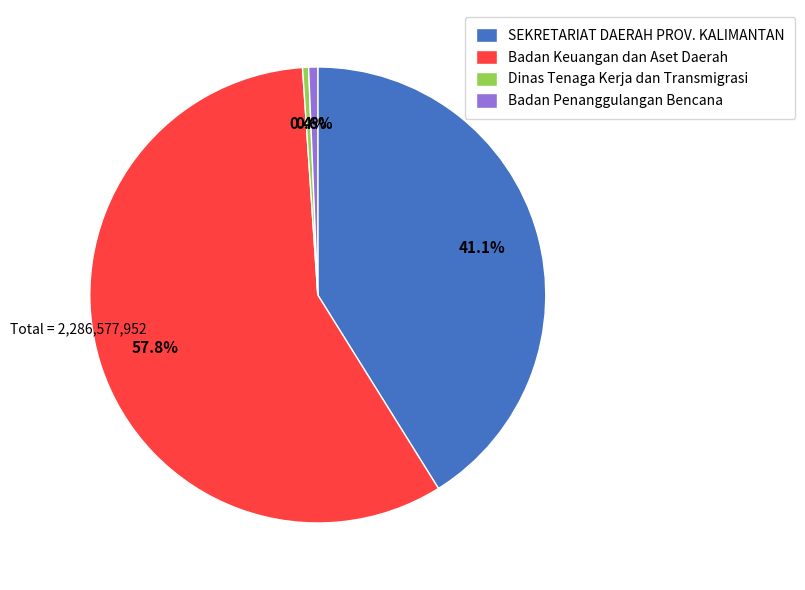

Which slice is the largest?

Badan Keuangan dan Aset Daerah